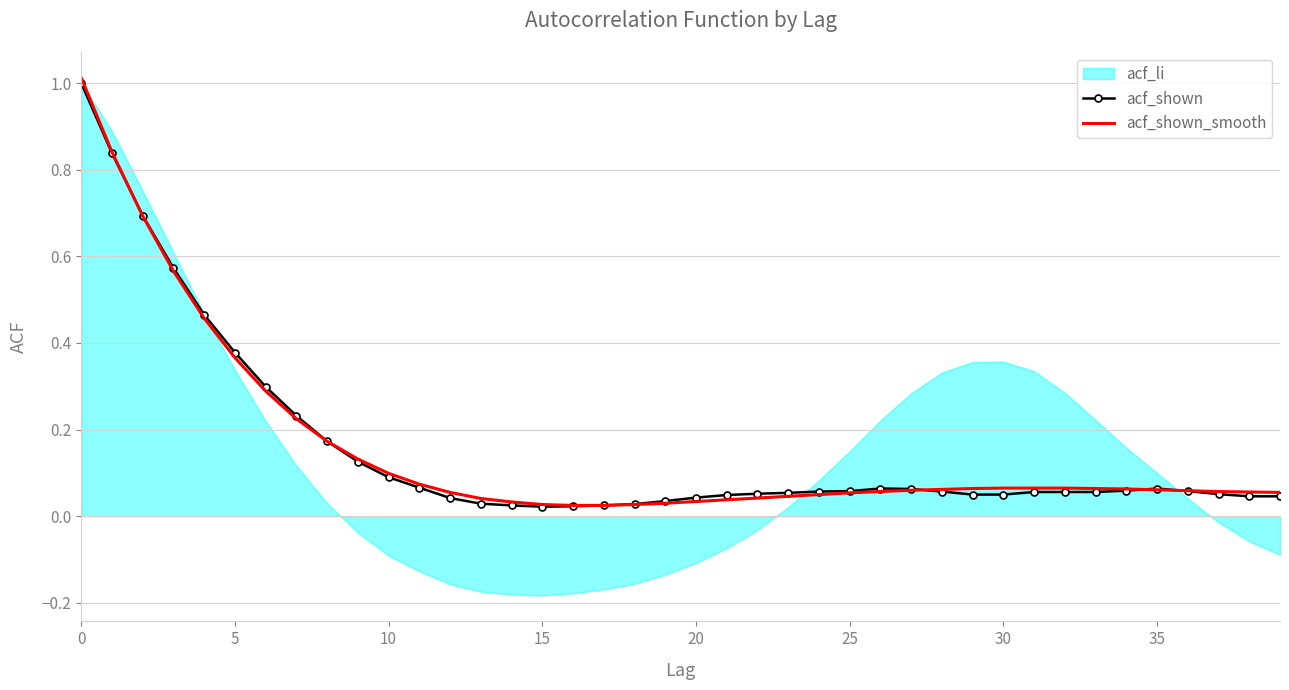

Which has a higher value, 19 or 25?

25